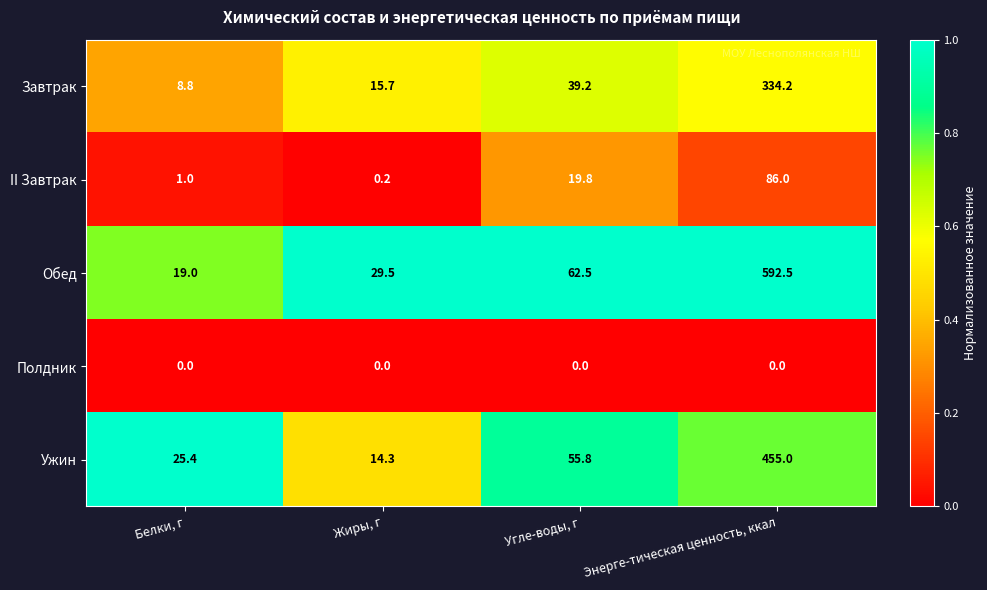

The Ужин series shows 25.4 at Белки, г. True or false?

True